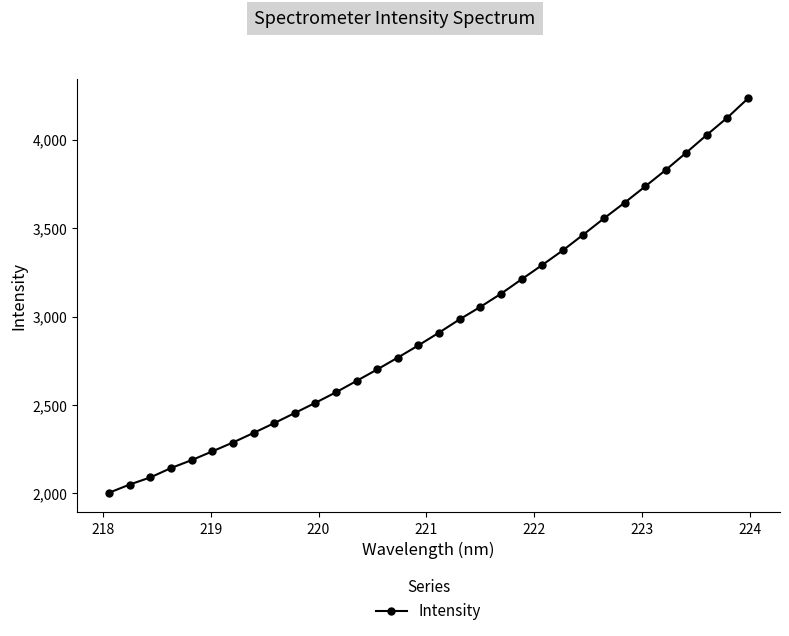

What is the value of the 7th point from the left?

2287.8